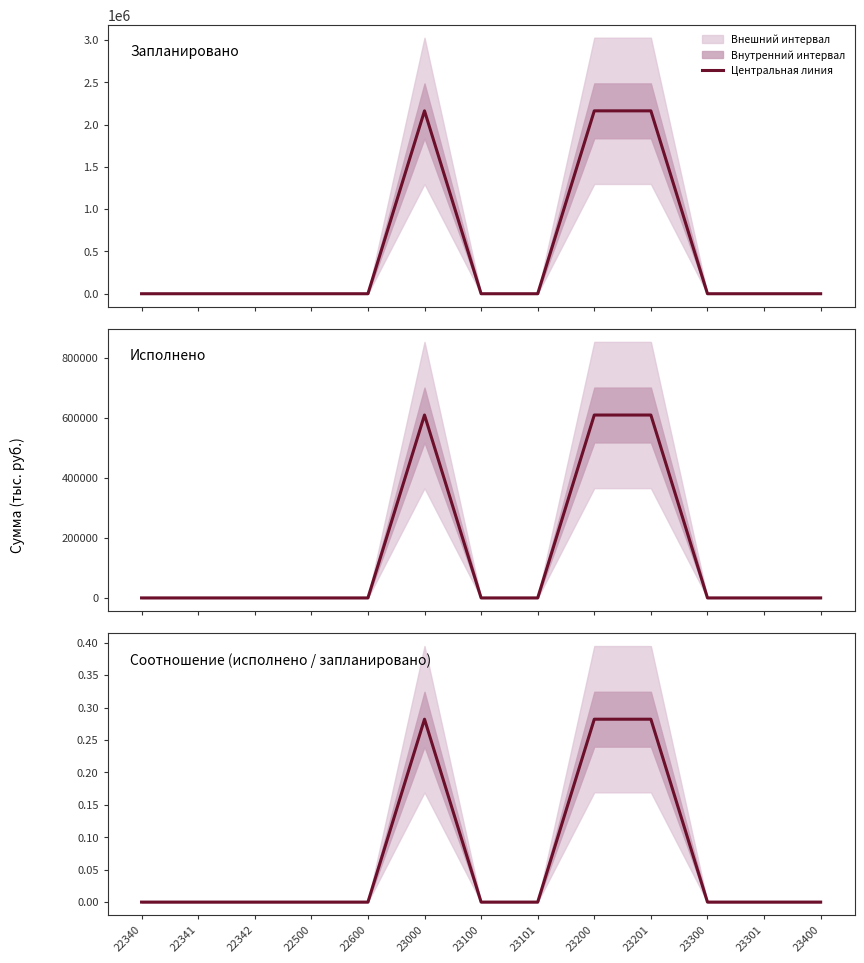

The value of Исполнено at 22500 is 0.0. True or false?

True